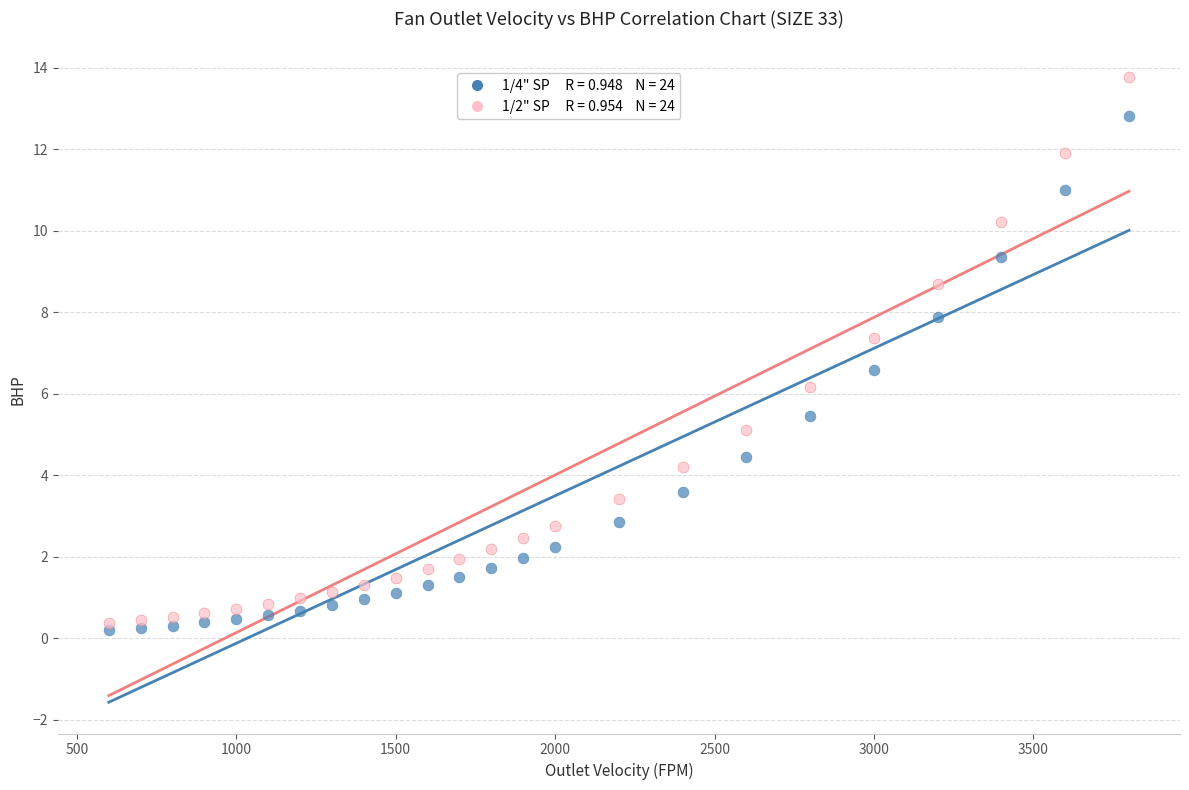

Across all data points, what is the range of Y values (max minus min)?

13.6